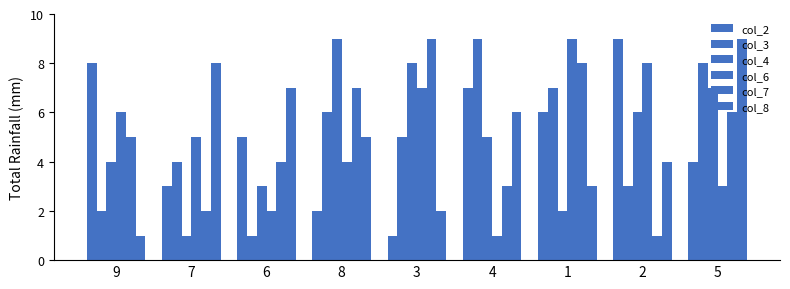

What position from the right is 4?

4